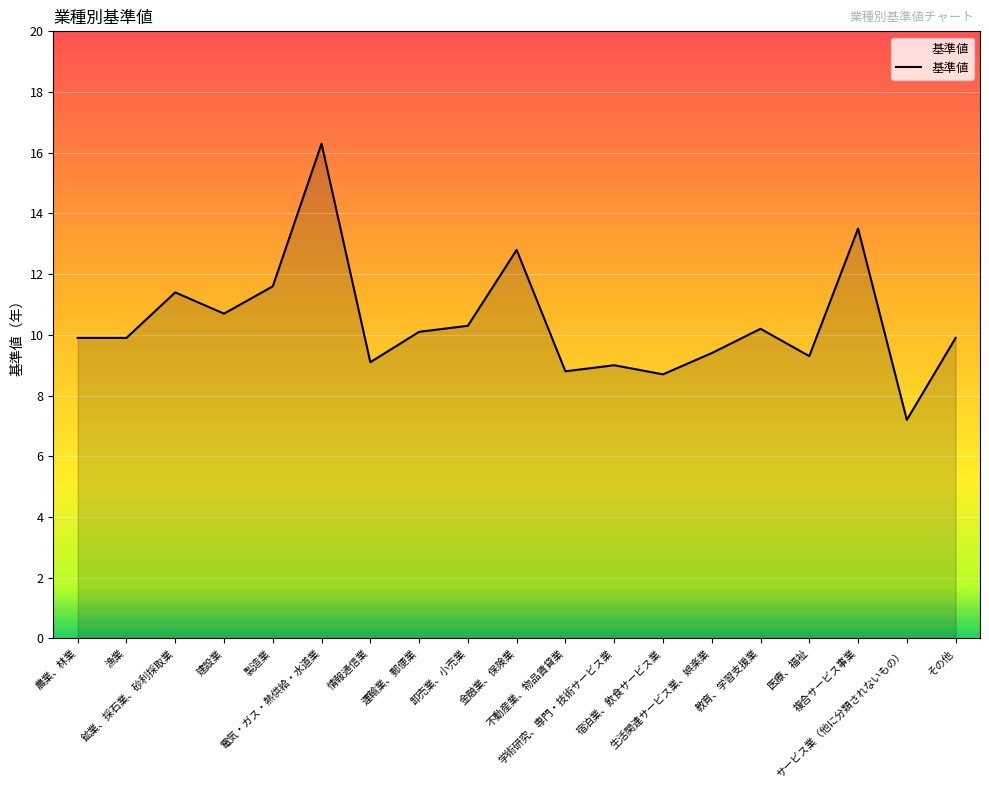

What is the difference between the maximum and minimum values?

9.1